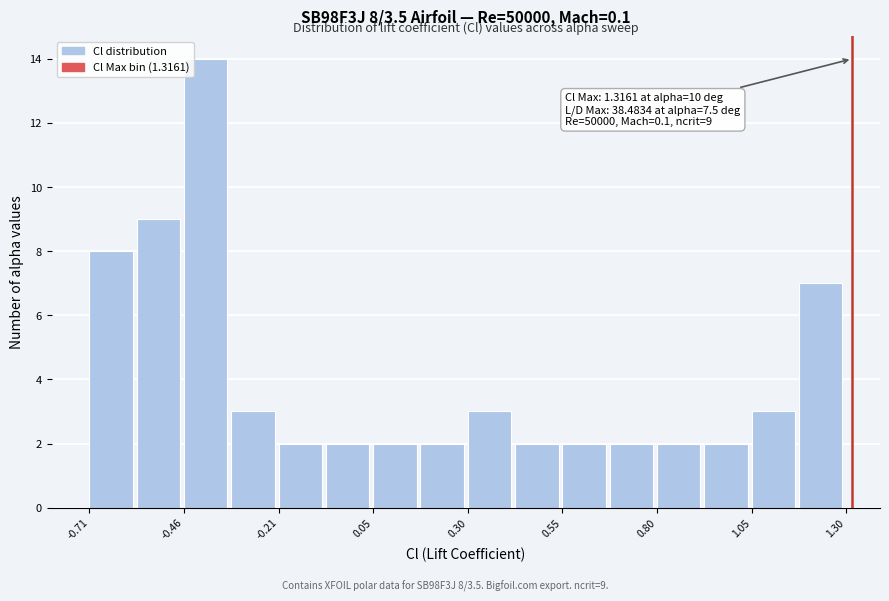

Read against the x-axis, roughly where is the centre of the tallest bar?

-0.40